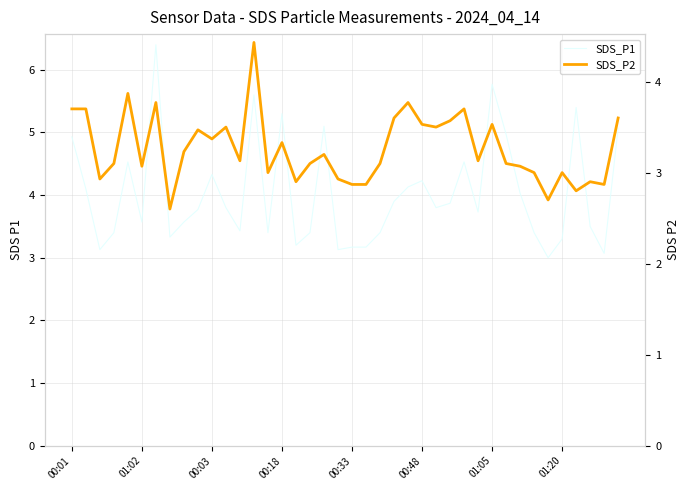

What is the highest value of the SDS_P1 series?

6.4